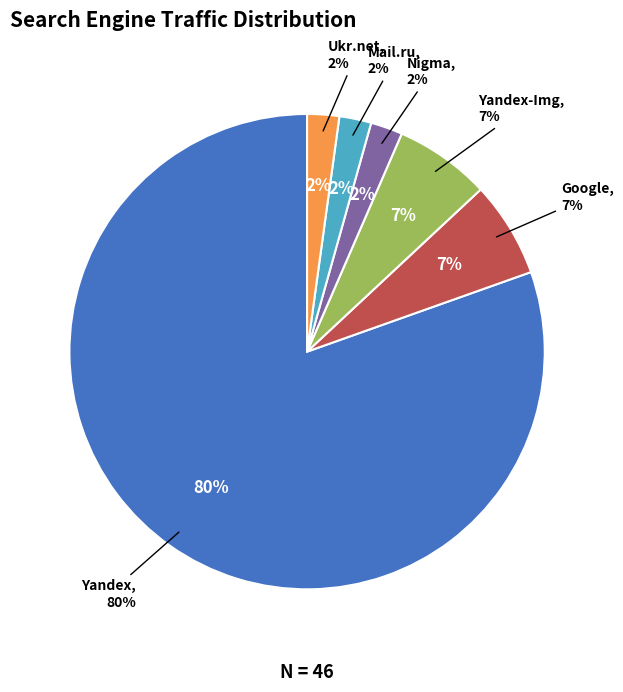

Rank the categories by value from highest to lowest.

Yandex, Google, Yandex-Img, Nigma, Mail.ru, Ukr.net